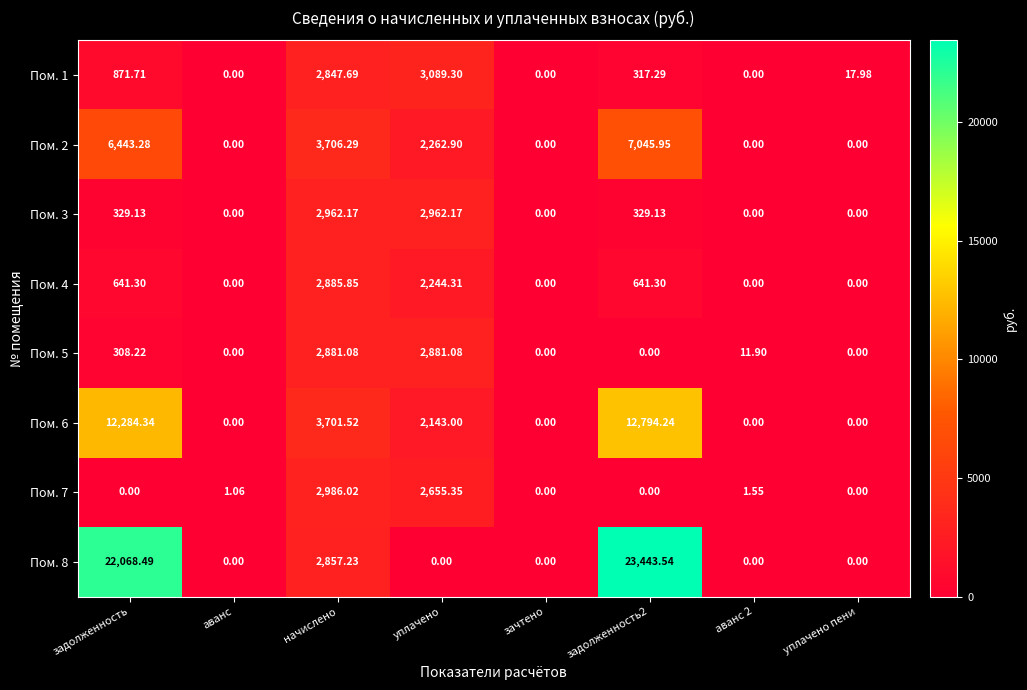

Which label corresponds to the largest value in the chart?

задолженность2